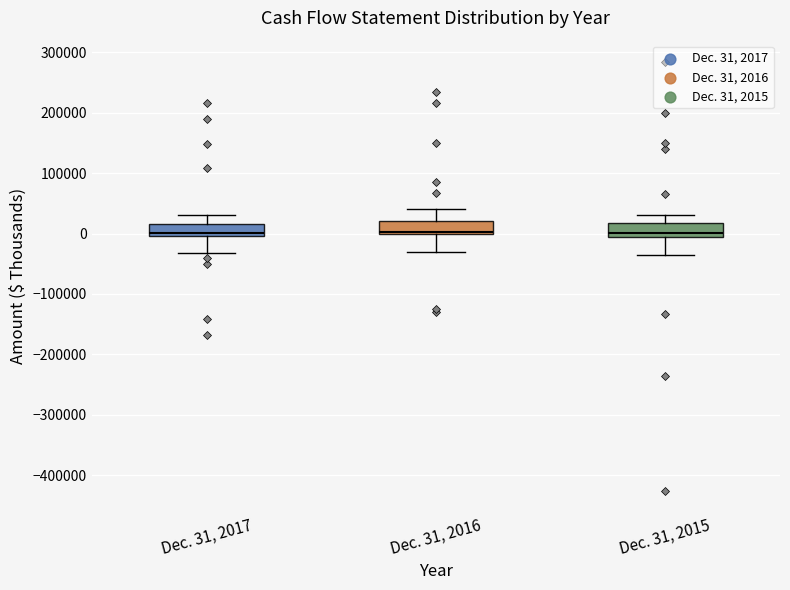

Reading left to right, transcribe this box plot: for each box, give where its median line is, the range the box spans, and where its two whiskers end, as read against the y-axis. The values are not printed on the chart, so give them approximately, as read against the axis.

Dec. 31, 2017: median 0 (just above the box's lower edge), box 0 to 20000, whiskers -30000 to 30000
Dec. 31, 2016: median 0 (just above the box's lower edge), box 0 to 20000, whiskers -30000 to 40000
Dec. 31, 2015: median 0, box -10000 to 20000, whiskers -40000 to 30000